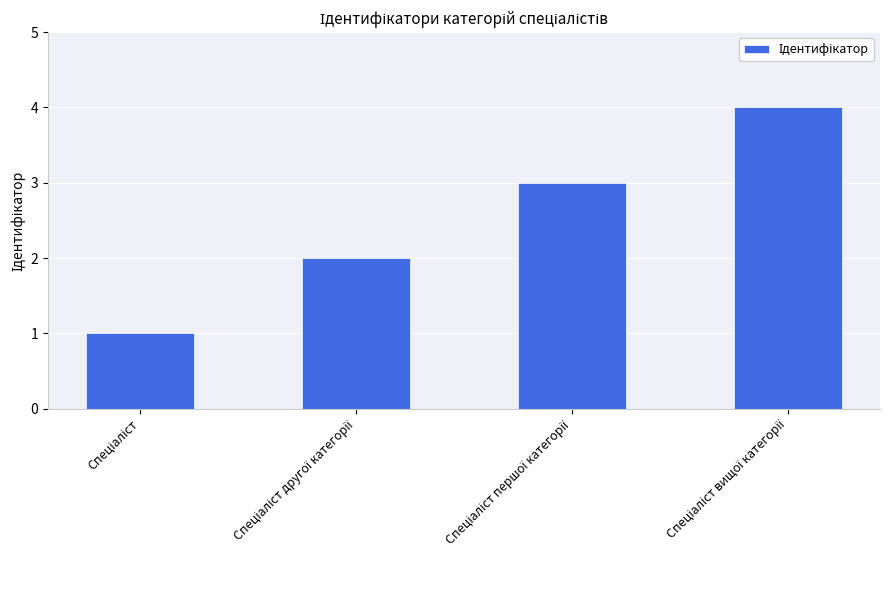

What is the sum of all values?

10